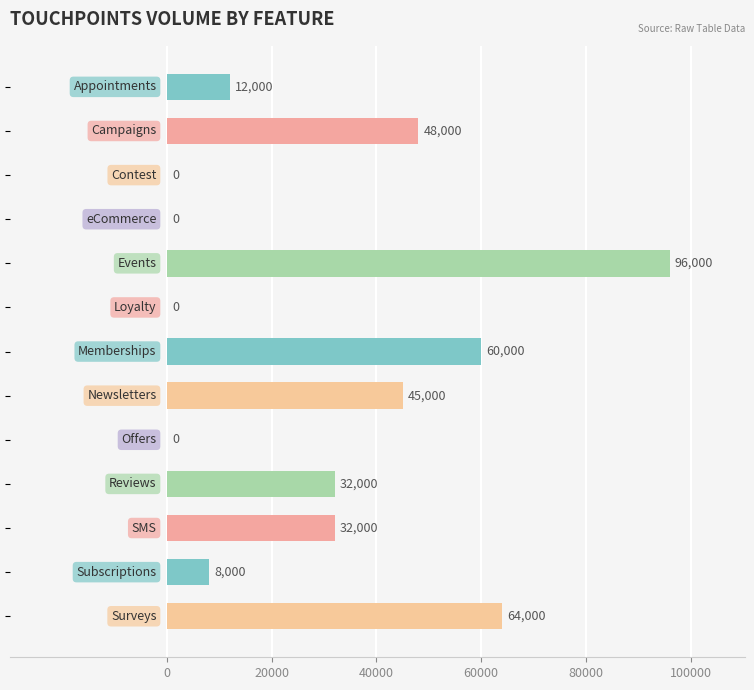

How many values are above zero?

9